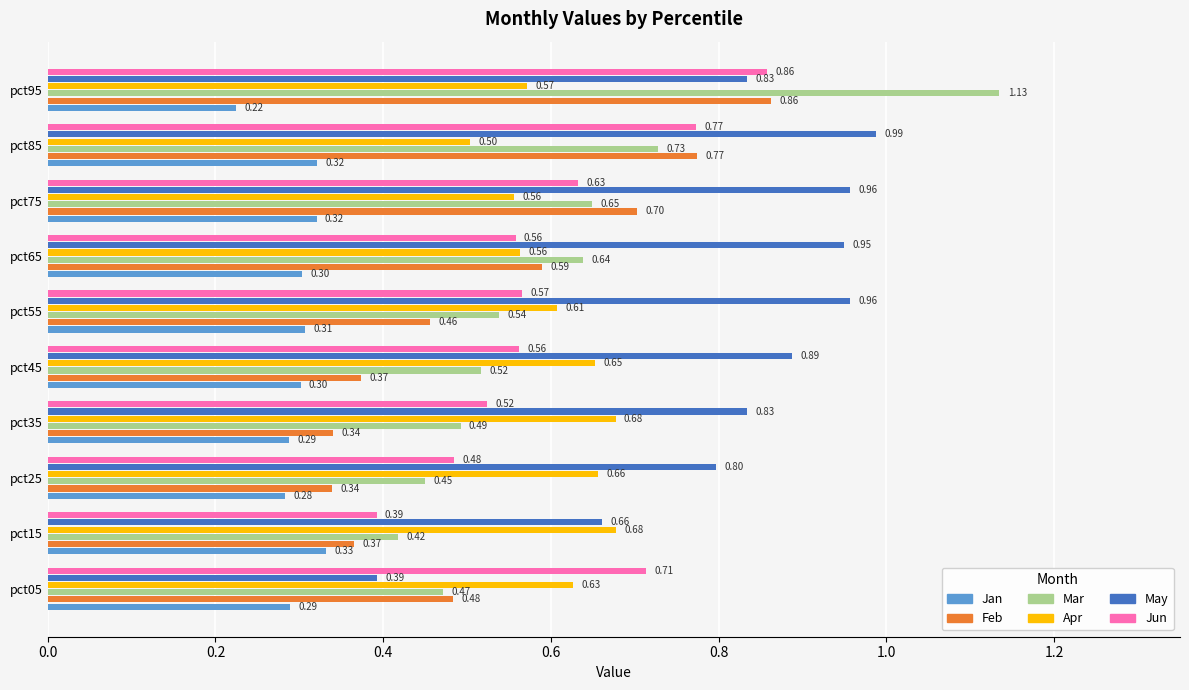

At which category is the sum across all series the highest?

pct95